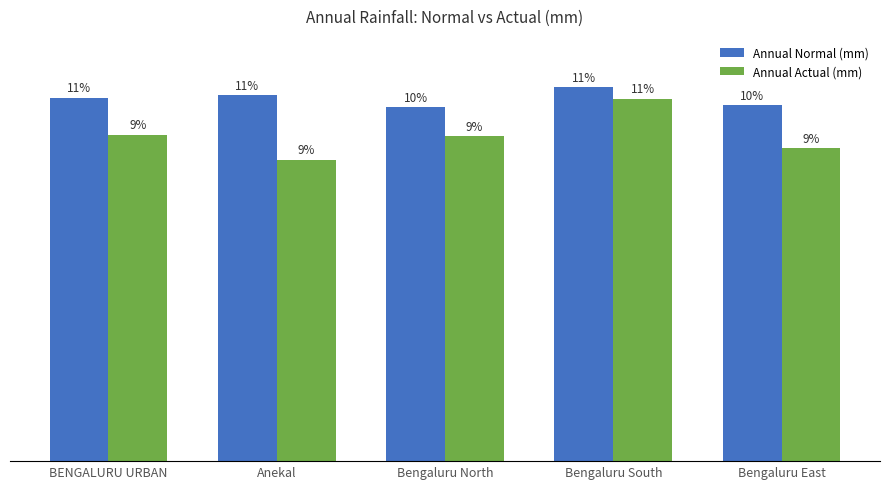

The value of Annual Normal (mm) at BENGALURU URBAN is 855. True or false?

True